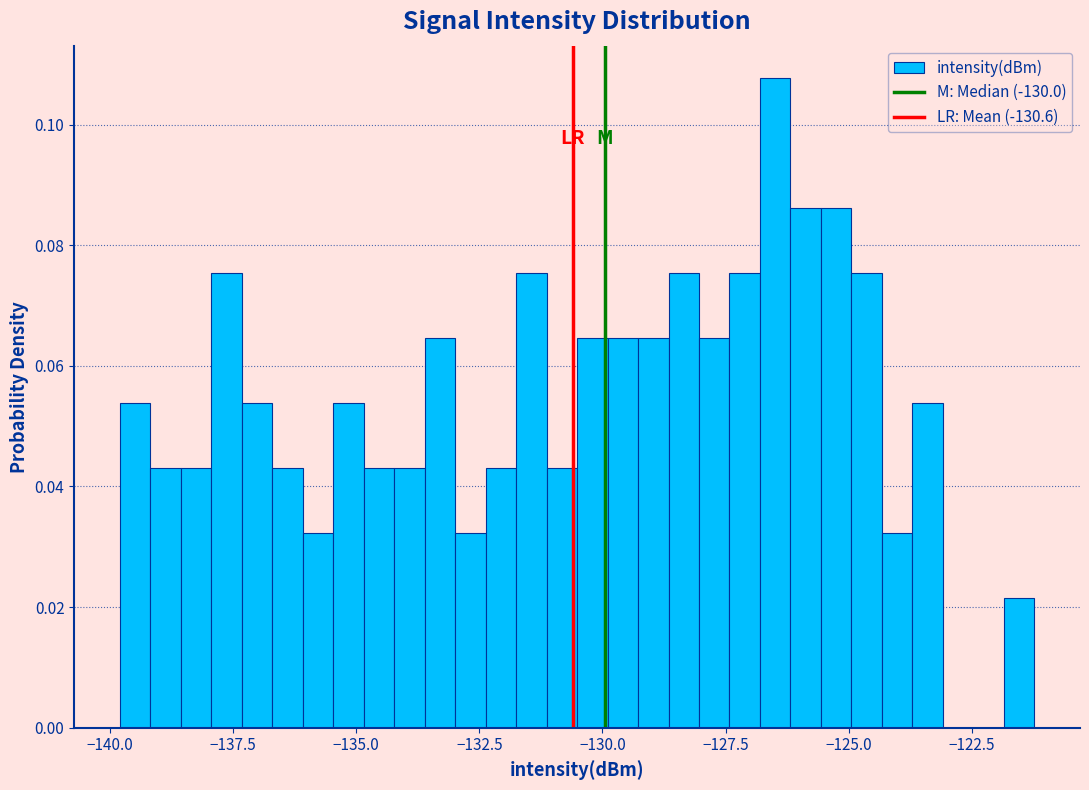

Around what value on the x-axis is the tallest bar? Give the approximate position of its centre, as read against the axis.

-126.5